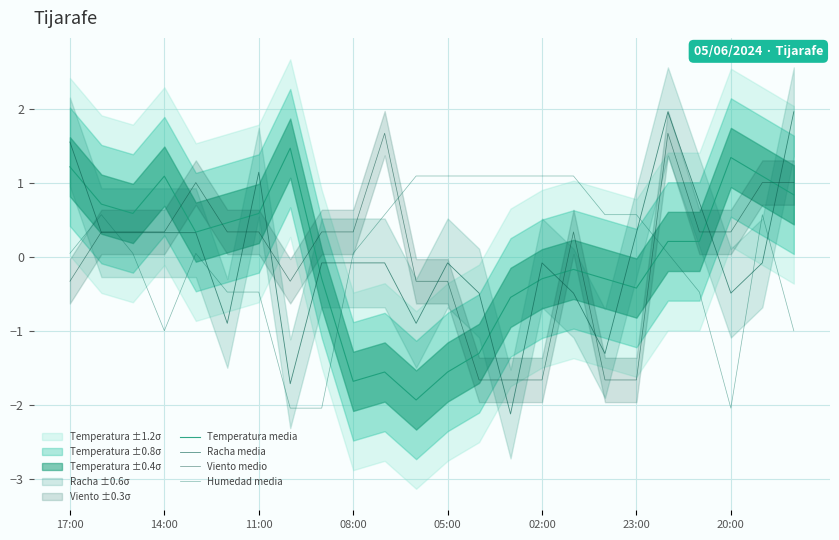

Is the value of Racha media at 8 greater than the value of Temperatura media at 18?

Yes